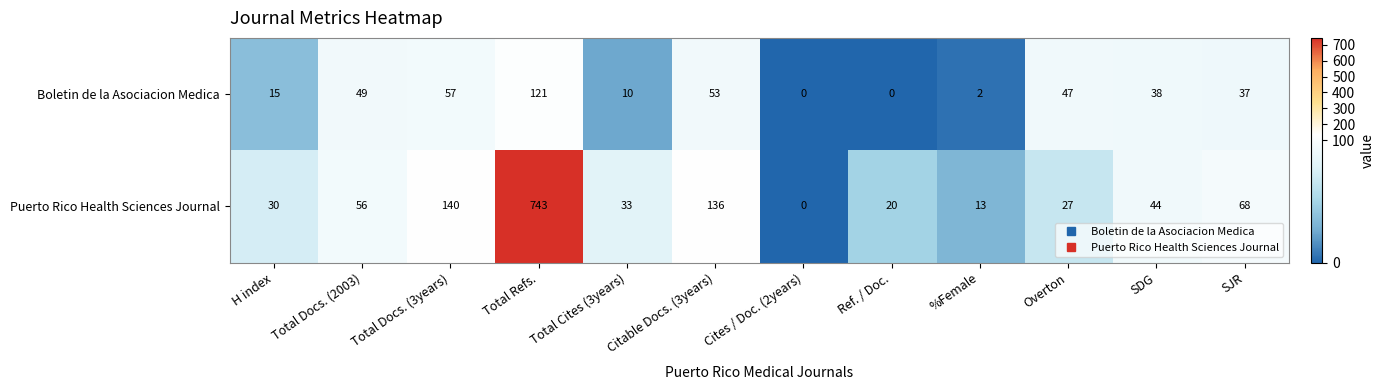

Rank the series at SDG from highest to lowest value.

Puerto Rico Health Sciences Journal, Boletin de la Asociacion Medica